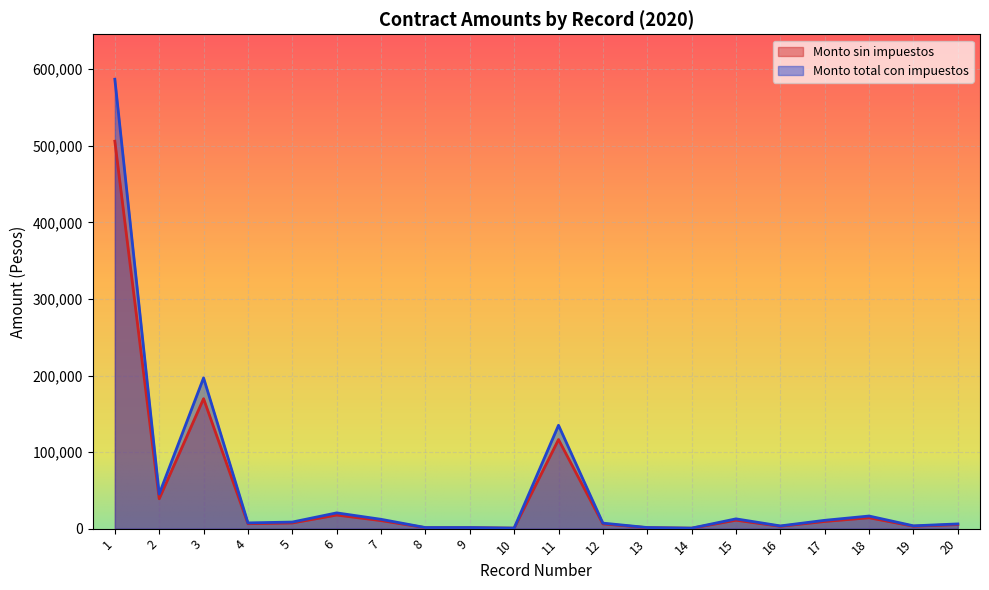

How many lines are shown in the chart?

2